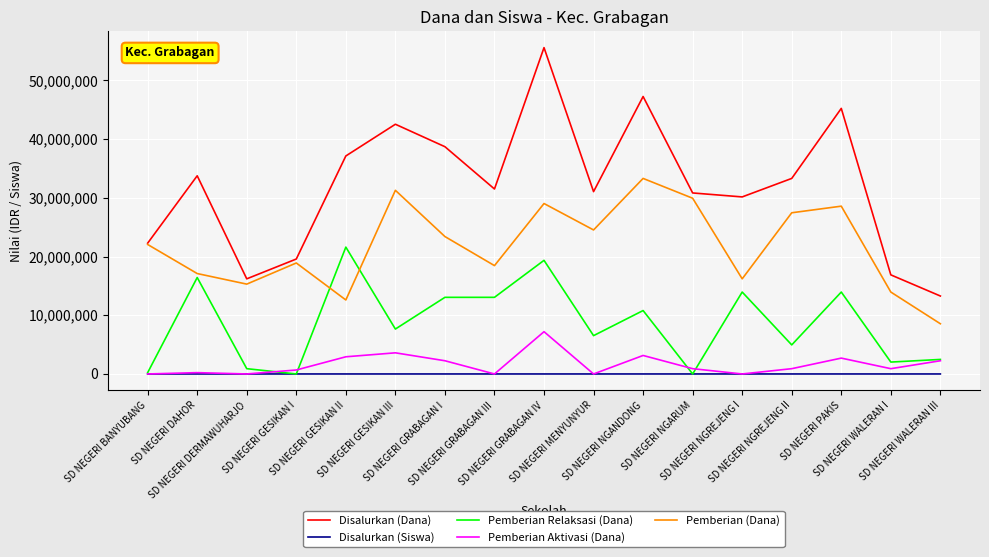

True or false: Pemberian Aktivasi (Dana) and Disalurkan (Dana) intersect in this chart.

False